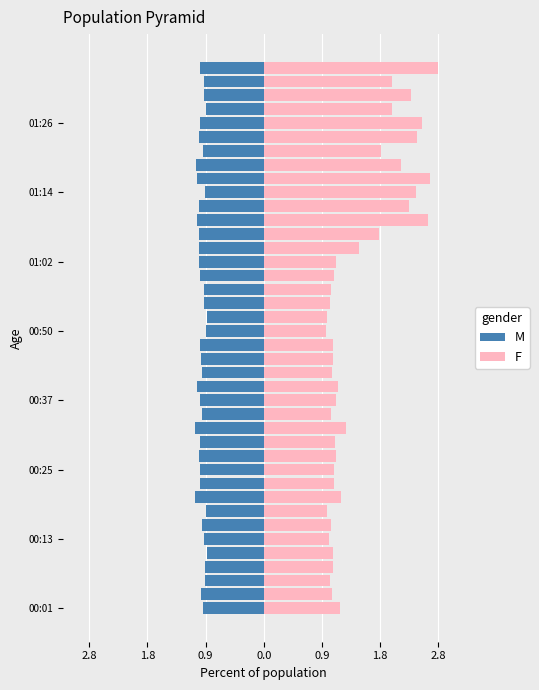

What is the label of the 10th bar from the right?

01:14